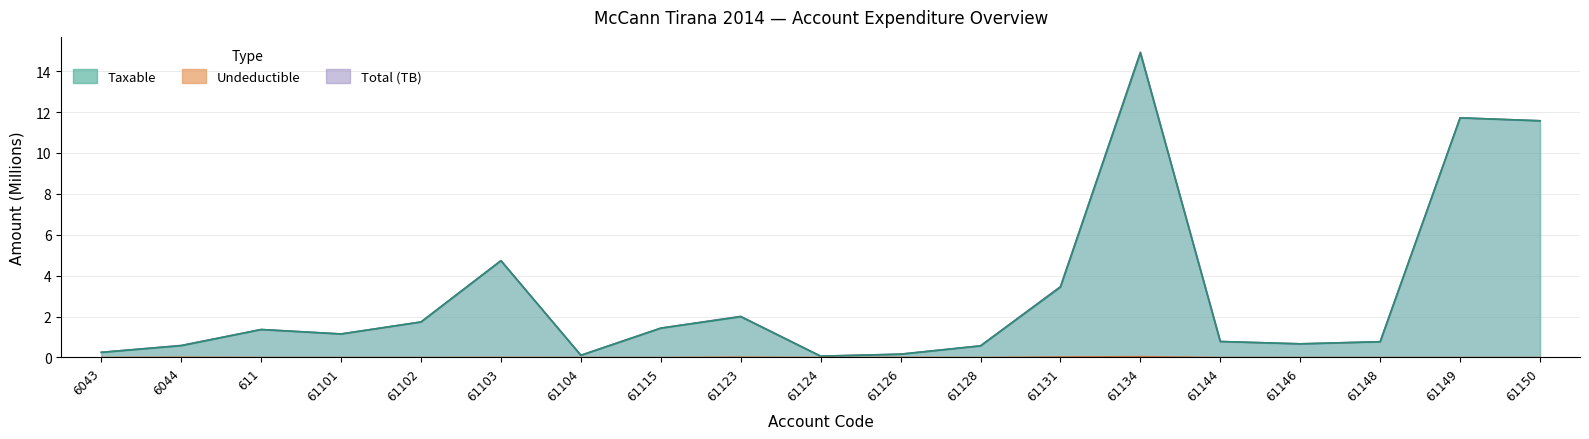

Is it true that Undeductible equals 0.0 at 61102?

True